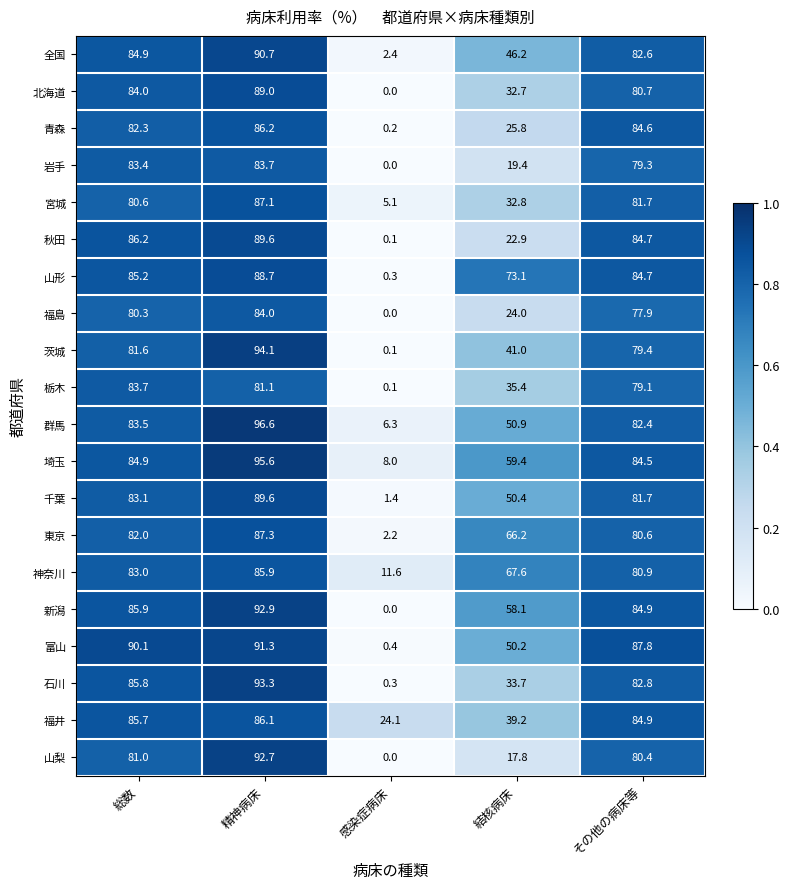

Which category has the highest value across all series?

精神病床